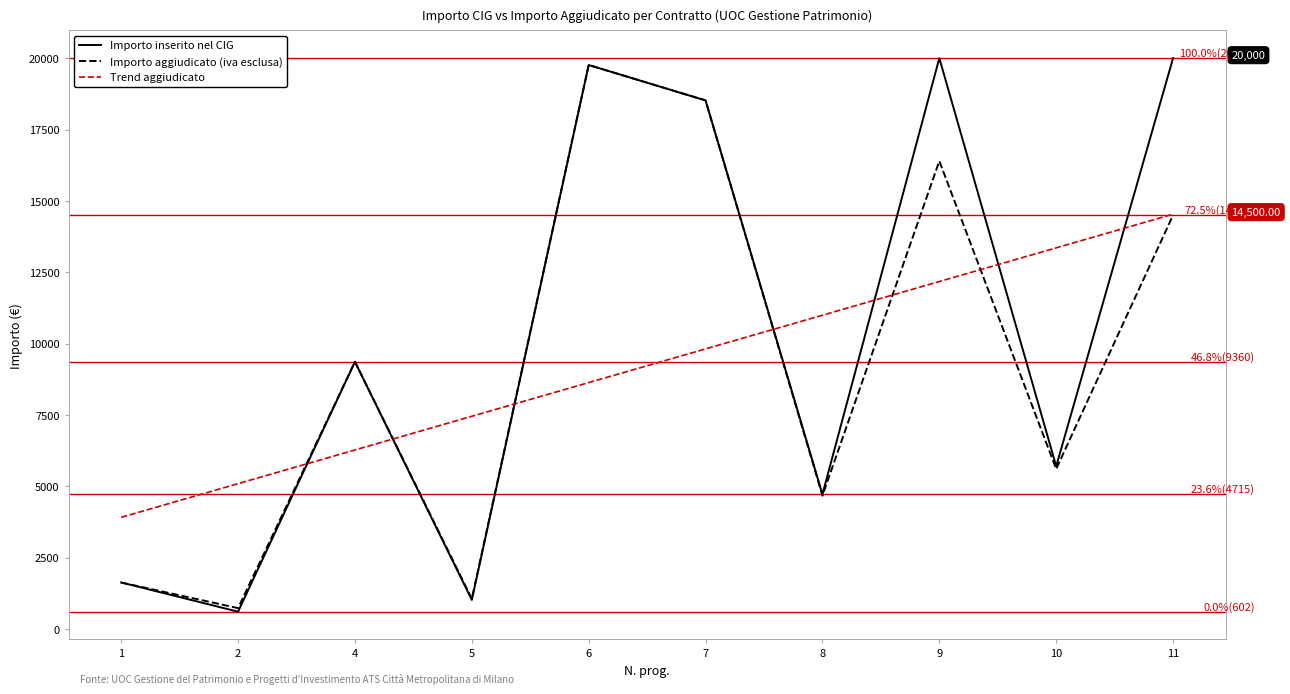

Between 5 and 6, which series saw the biggest shift?

Importo inserito nel CIG